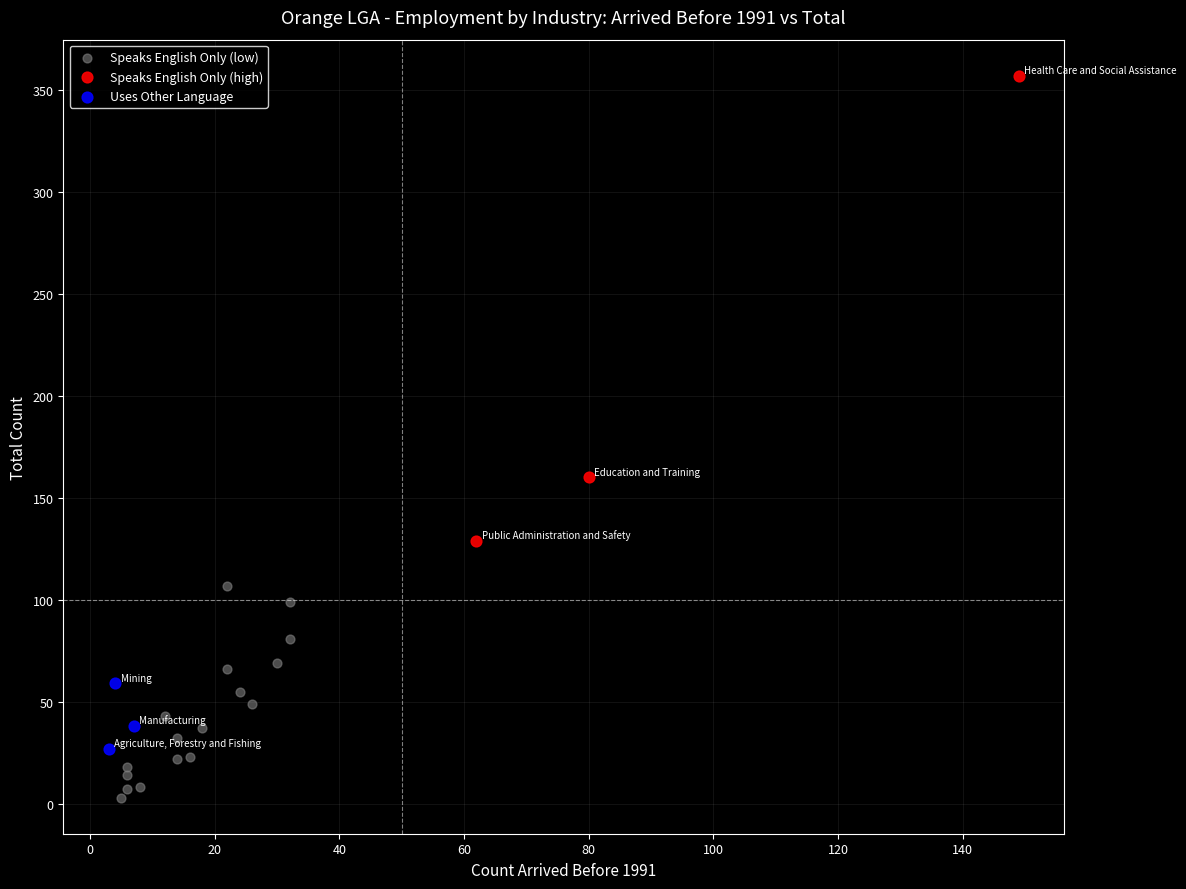

Which series has the widest spread of Y values?

Speaks English Only (high)